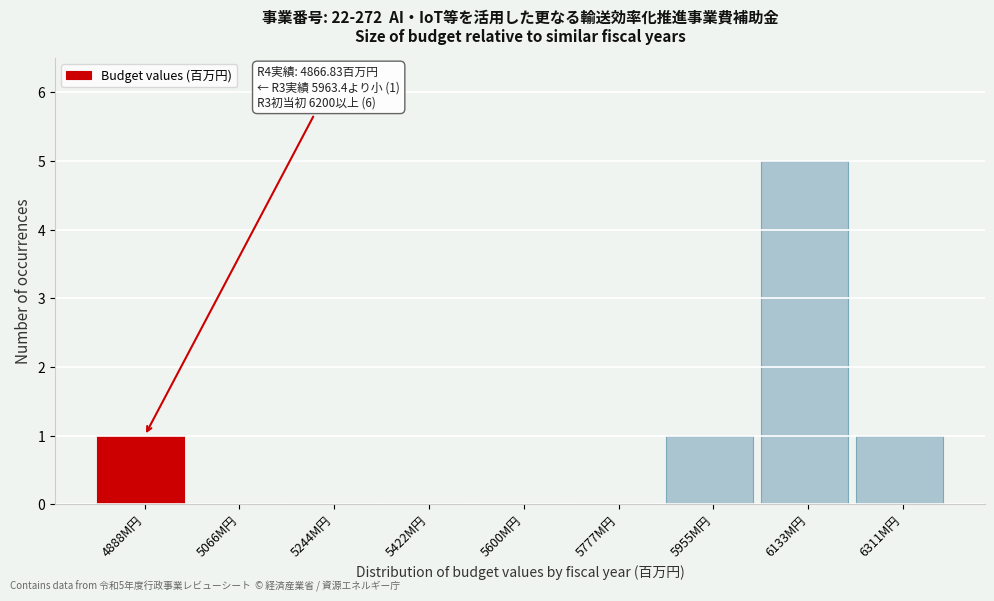

Which range on the x-axis has the tallest bar?

6040 to 6220